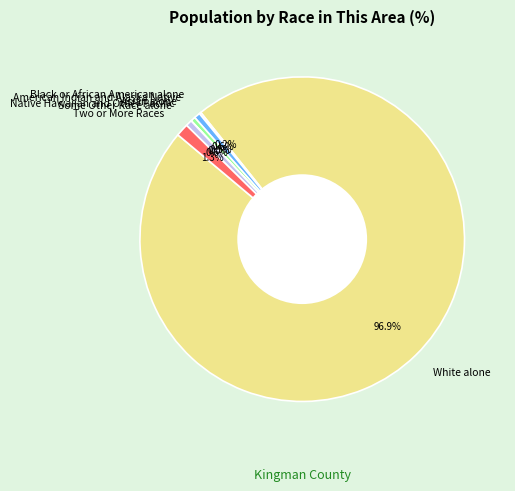

Is there any slice that represents more than half of the pie?

Yes